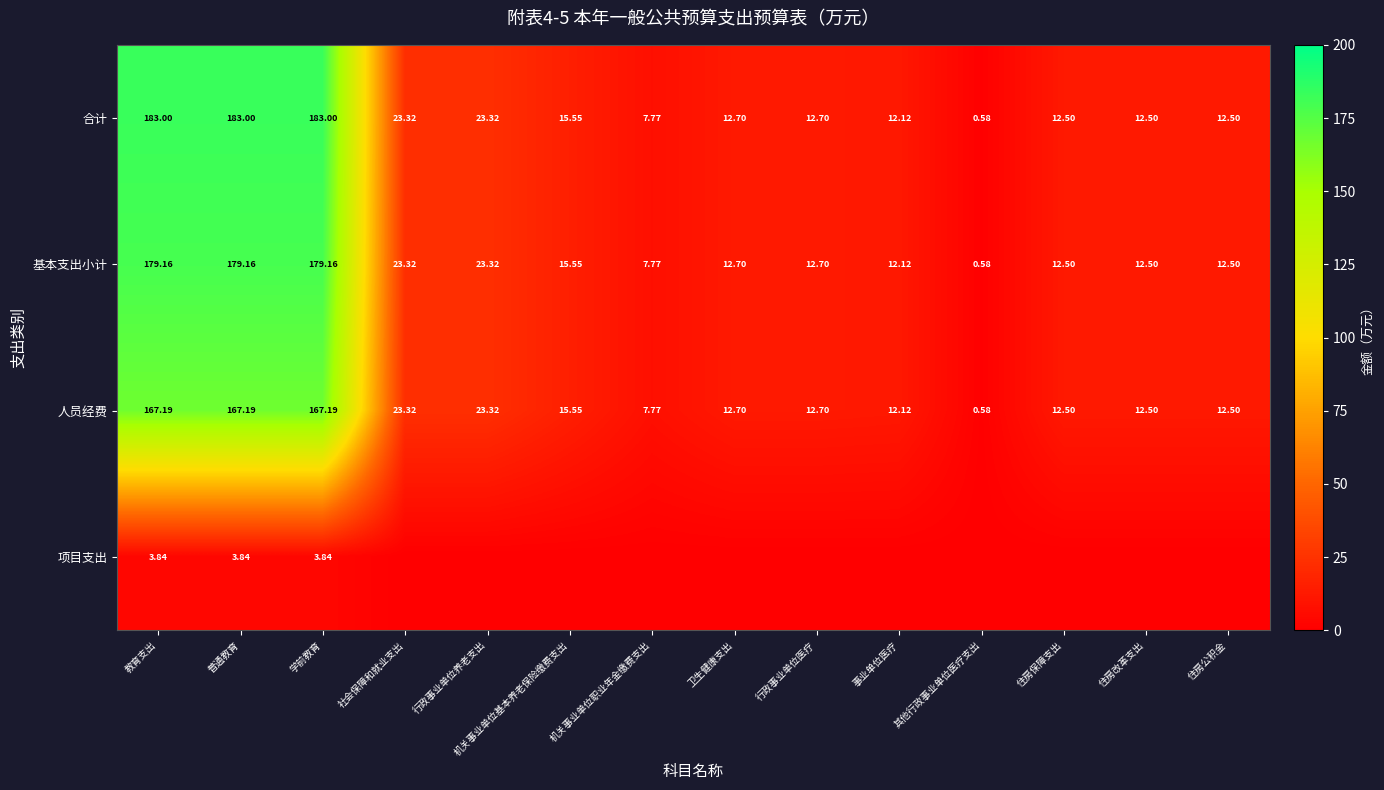

Is the value of 人员经费 at 住房保障支出 greater than the value of 合计 at 其他行政事业单位医疗支出?

Yes